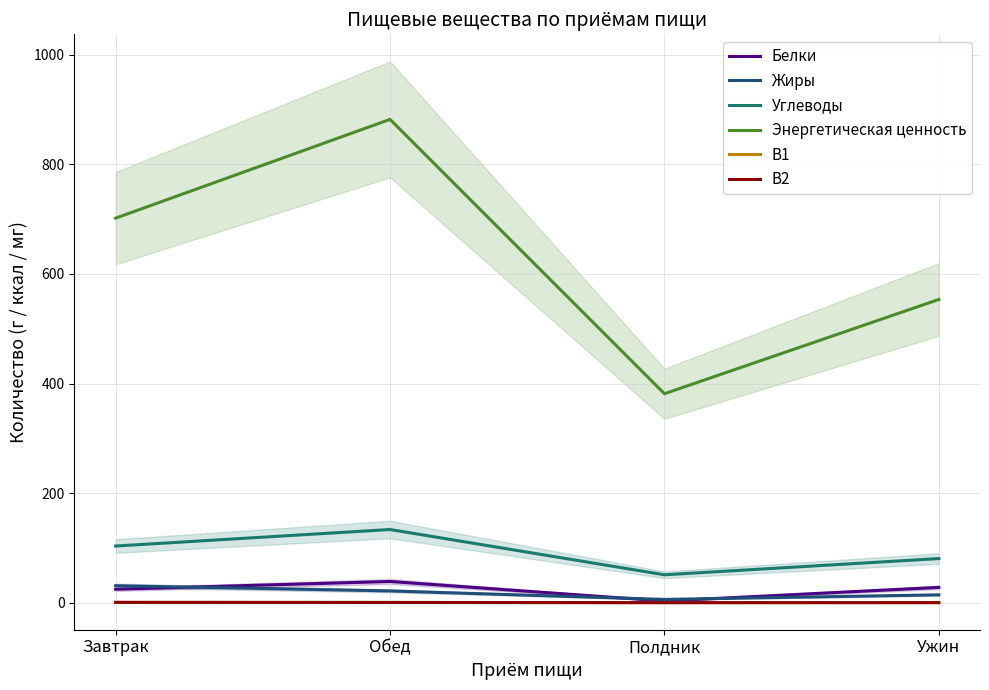

True or false: Углеводы and B1 cross at least once.

False